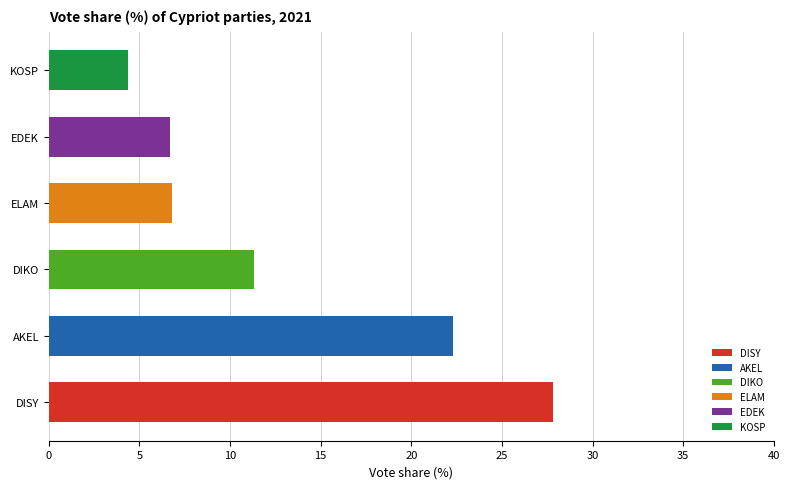

Are the bars grouped side by side (vs. stacked)?

Yes